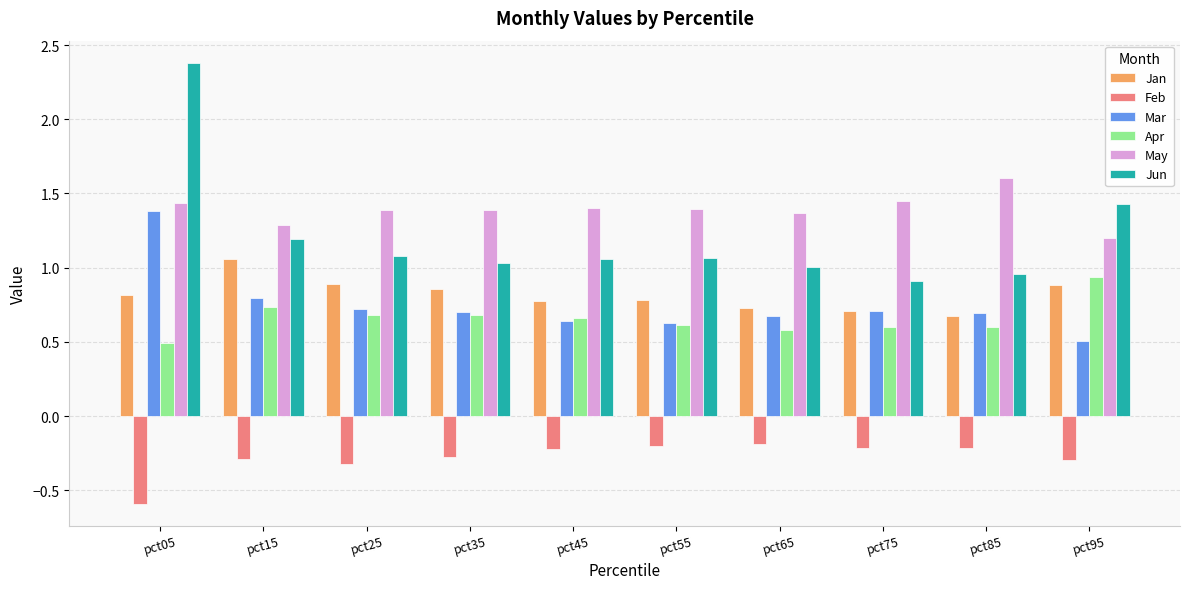

What is the lowest value of the May series?

1.2